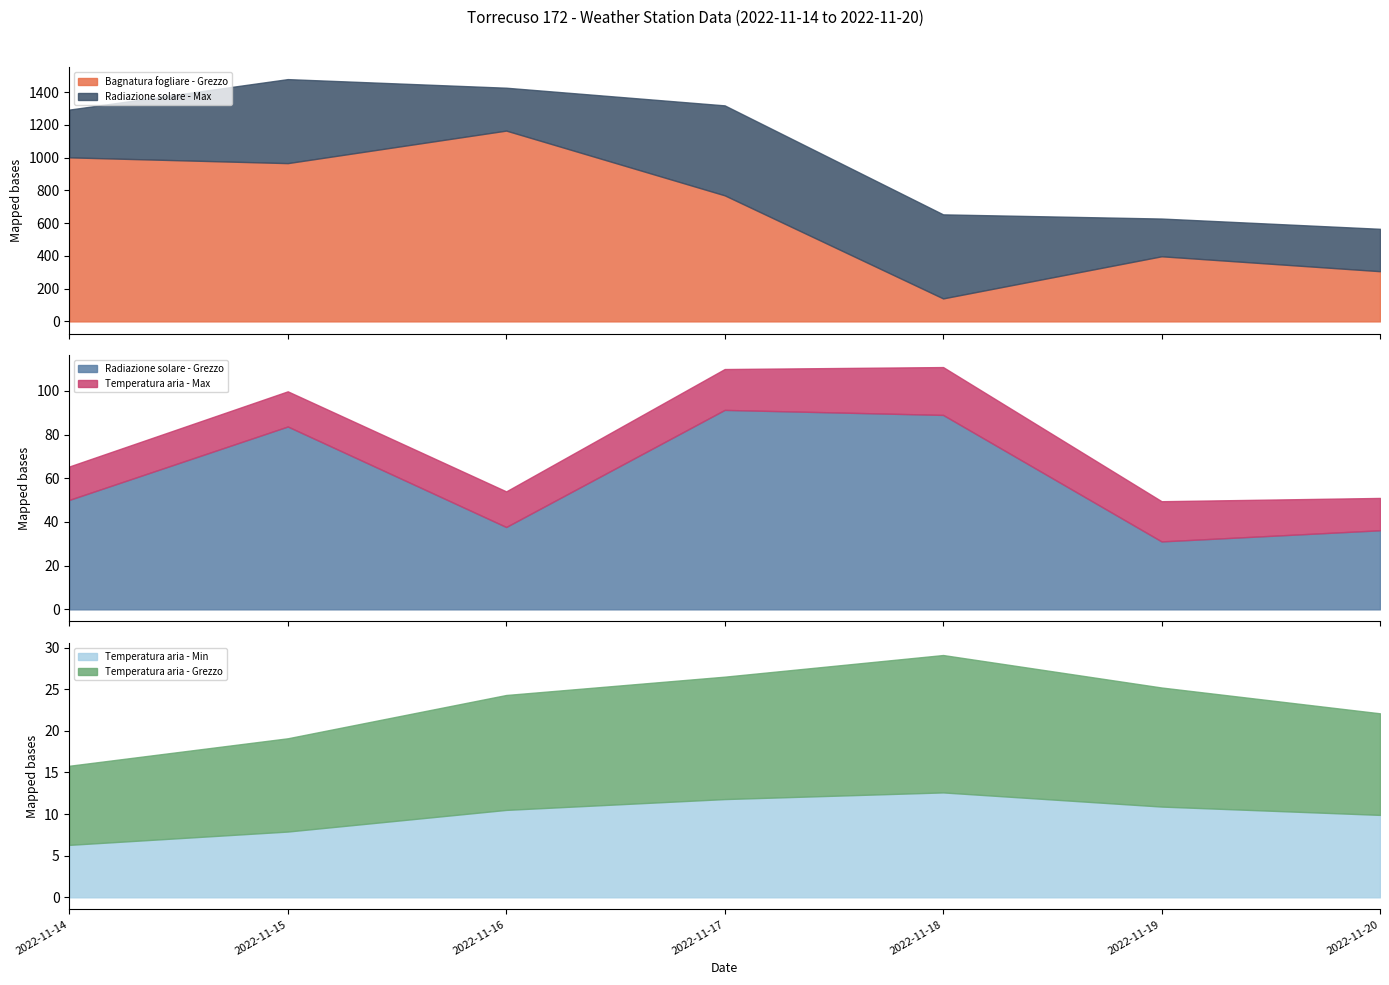

Which series has the largest total across all categories?

Bagnatura fogliare - Grezzo